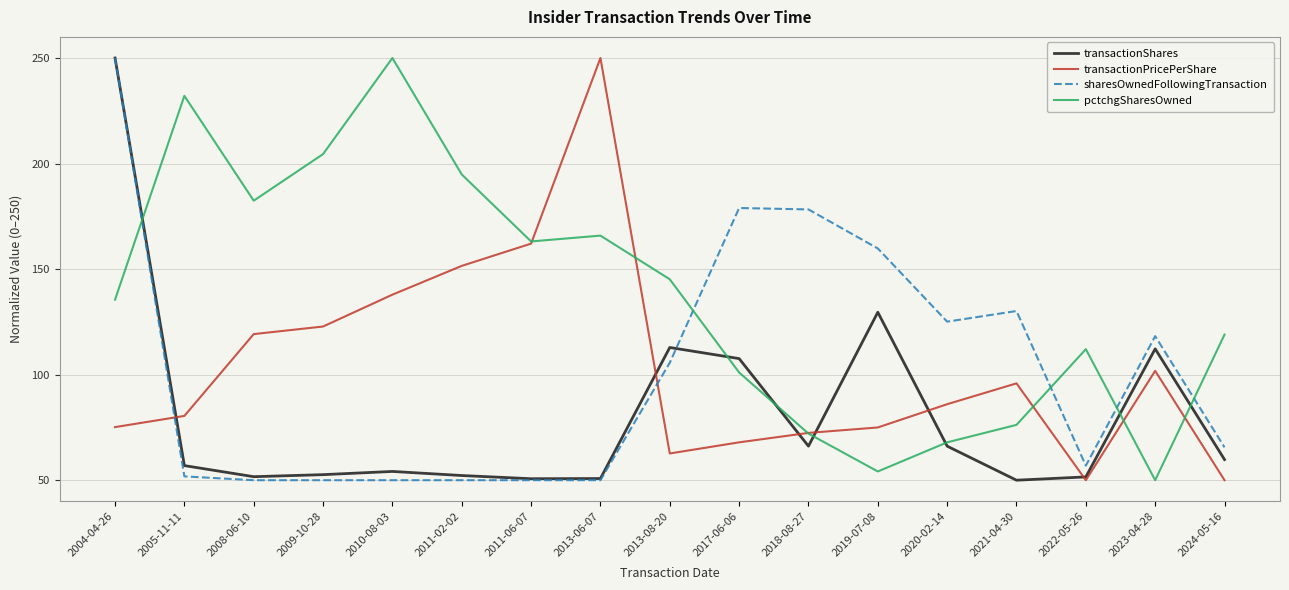

Is it true that transactionPricePerShare equals 119.2 at 2008-06-10?

True